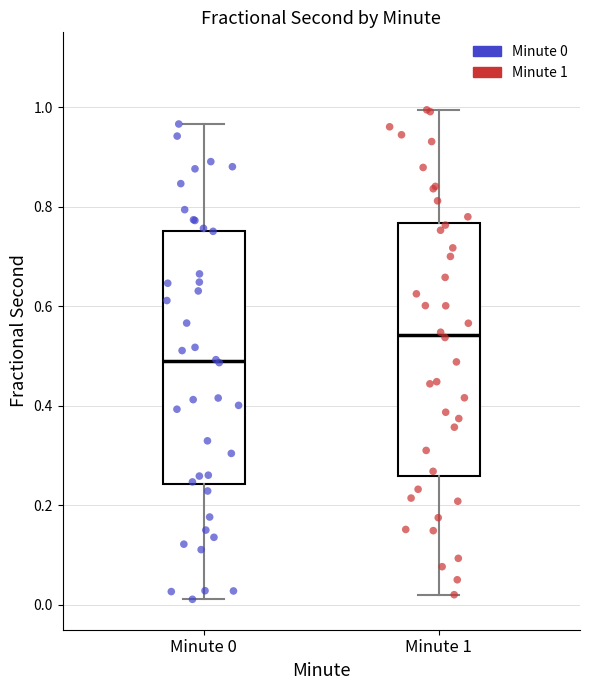

Reading left to right, read every box against the y-axis: the position of its median line, the range the box covers, and the ends of its whiskers. The values are not printed on the chart, so give them approximately, as read against the axis.

Minute 0: median 0.48, box 0.24 to 0.76, whiskers 0.02 to 0.96
Minute 1: median 0.54, box 0.26 to 0.76, whiskers 0.02 to 1.00